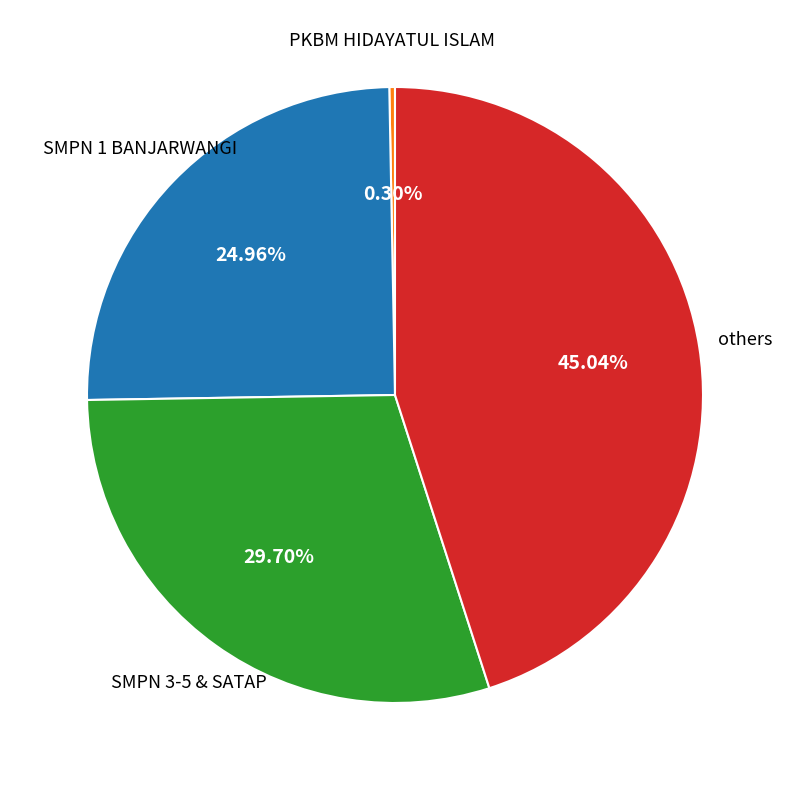

Does any single category account for the majority?

No